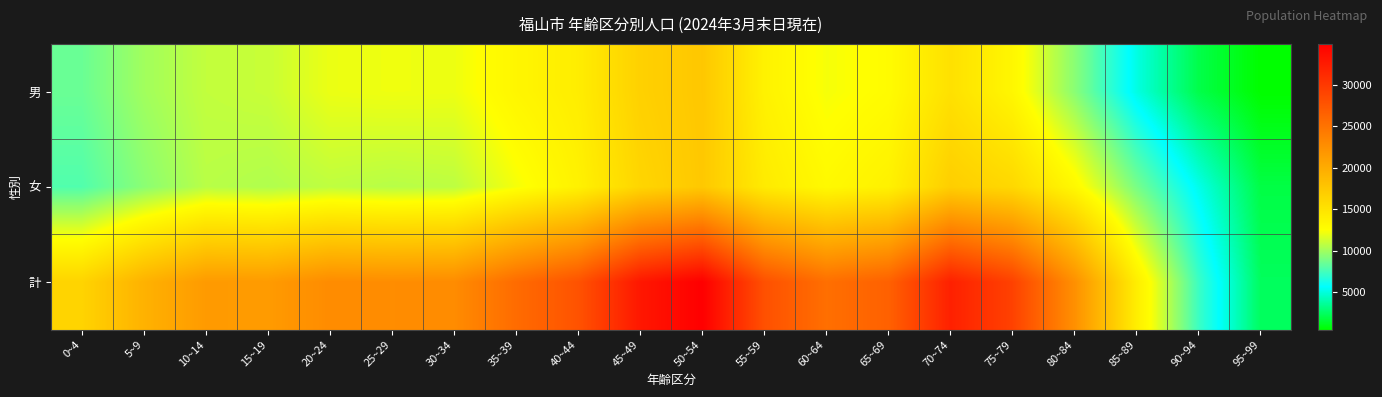

What is the total value across all series at 60~64?

50686